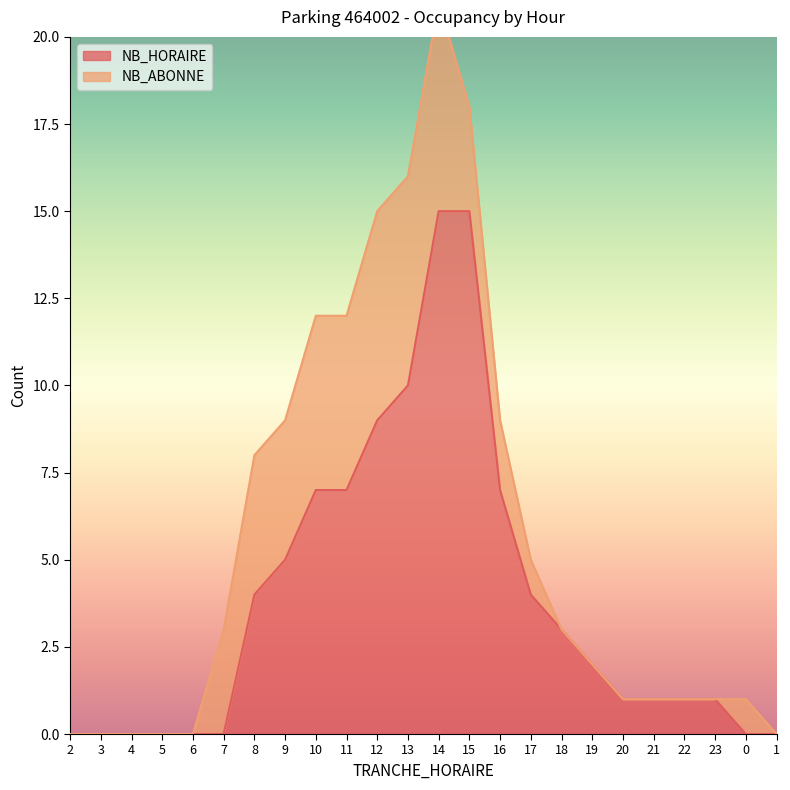

True or false: NB_HORAIRE has a value of 6 at 17.

False